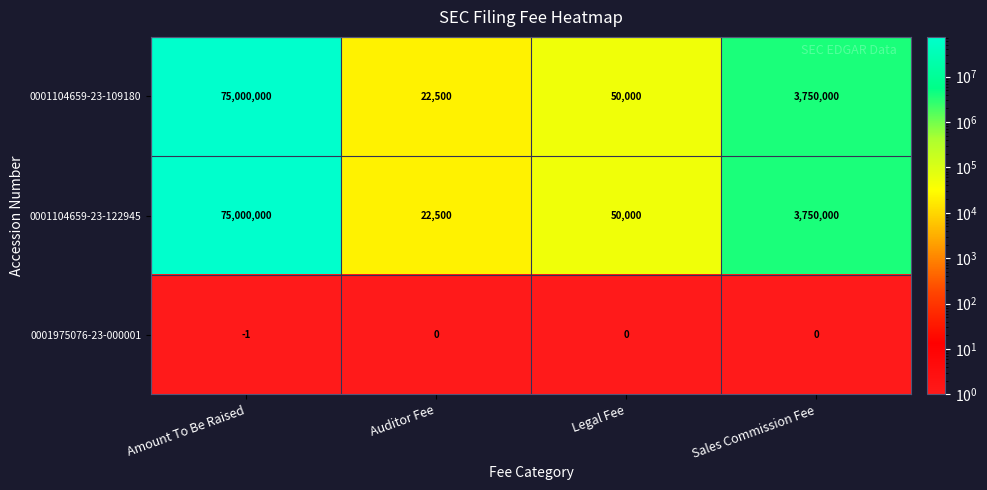

How many data points in 0001104659-23-122945 are less than 3750000?

2